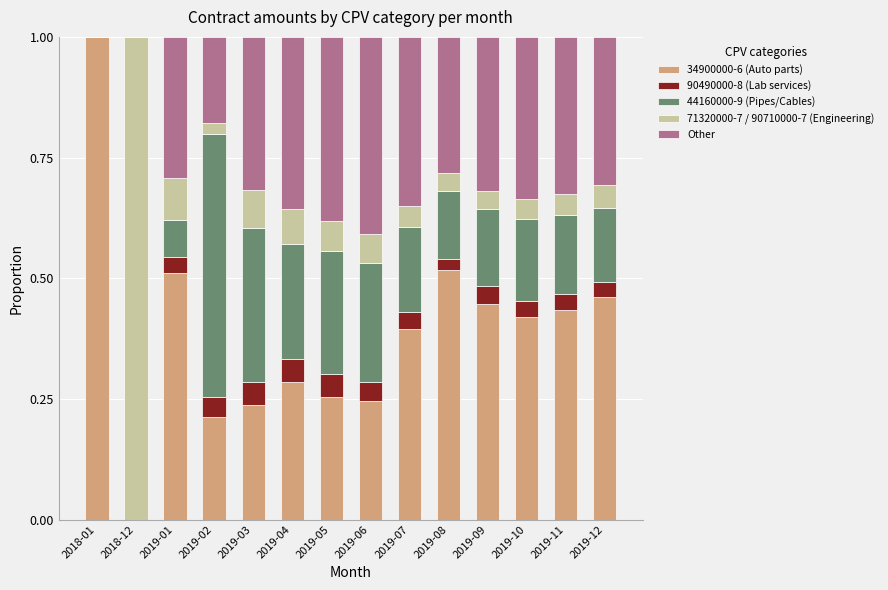

What is the total value across all series at 2019-07?

1.0